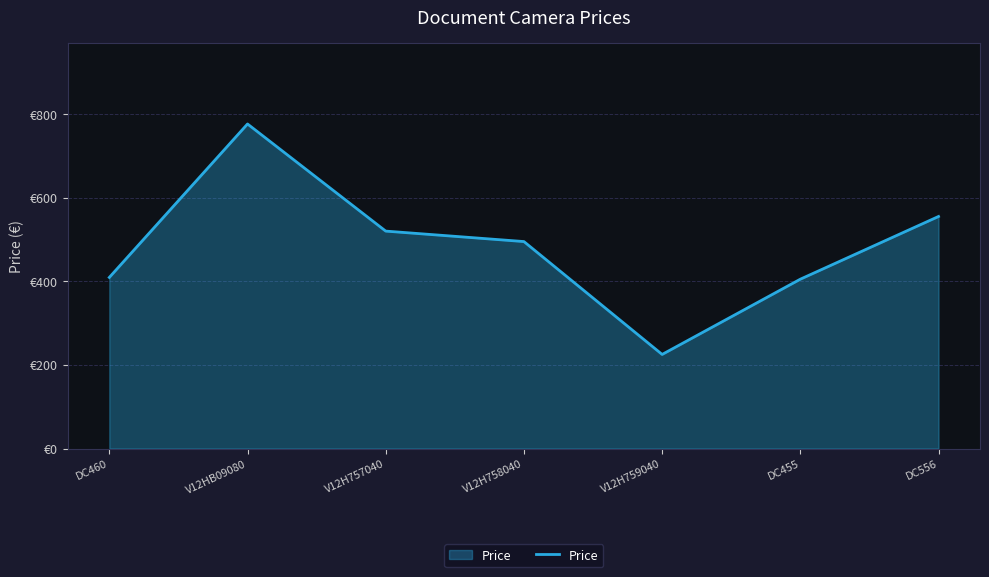

Where is the data nearest to the value 500?

V12H758040